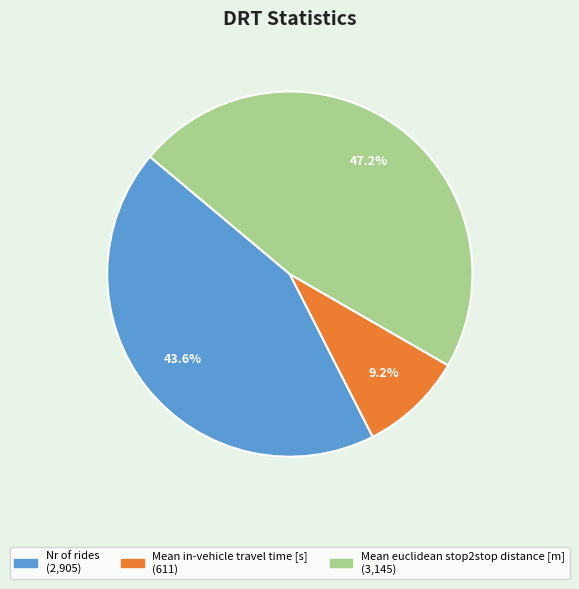

True or false: Nr of rides accounts for 44% of the total.

True